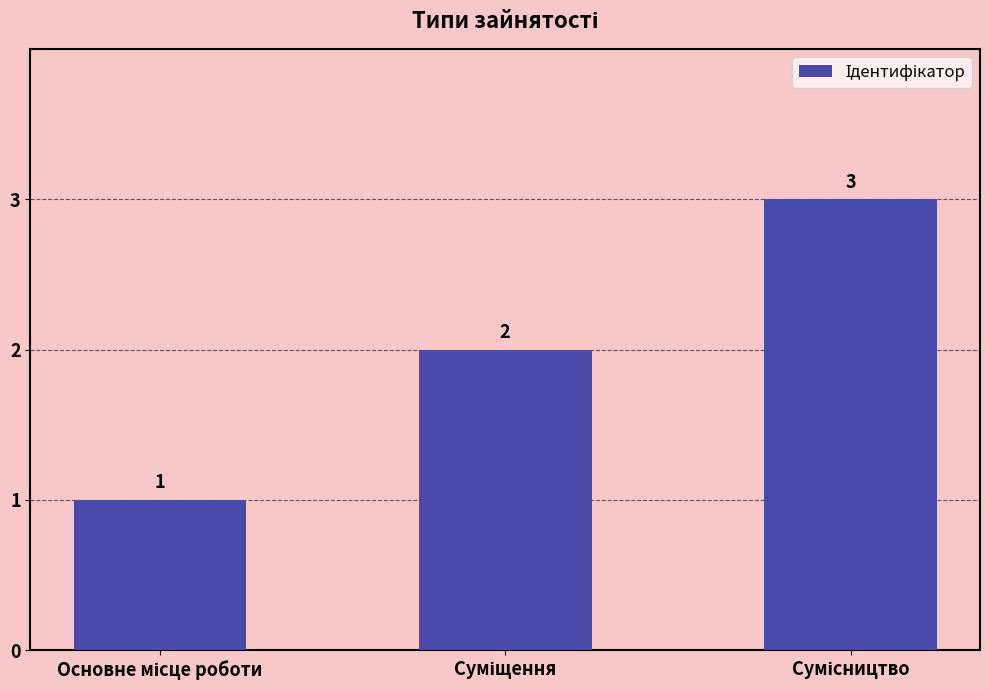

What is the sum of all values?

6